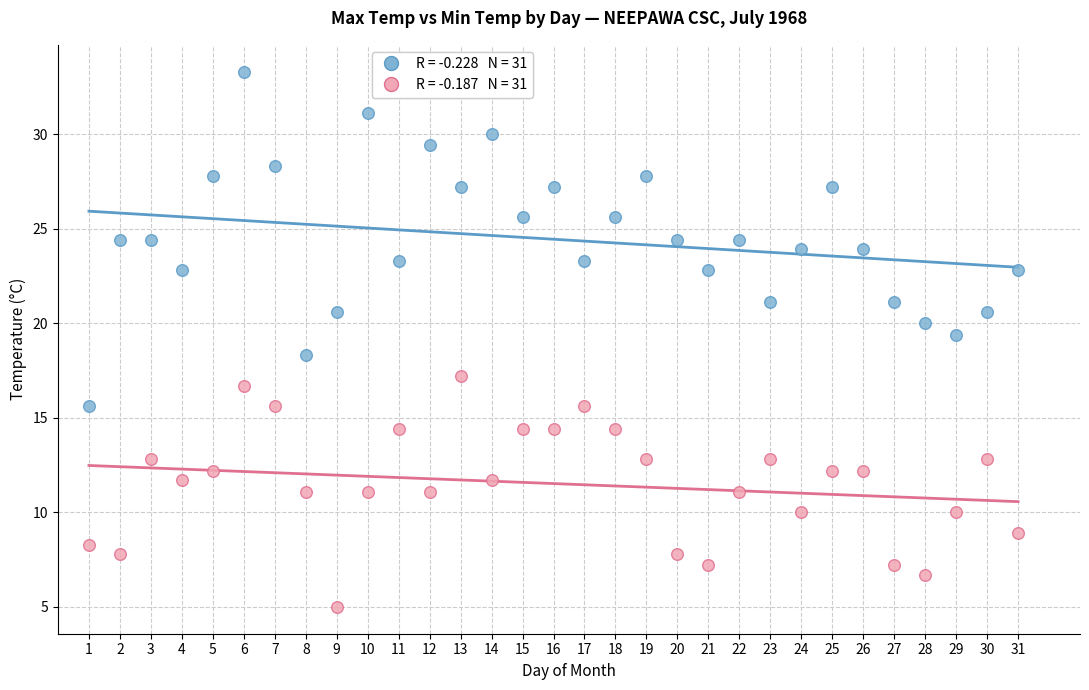

Across all data points, what is the range of X values (max minus min)?

30.0